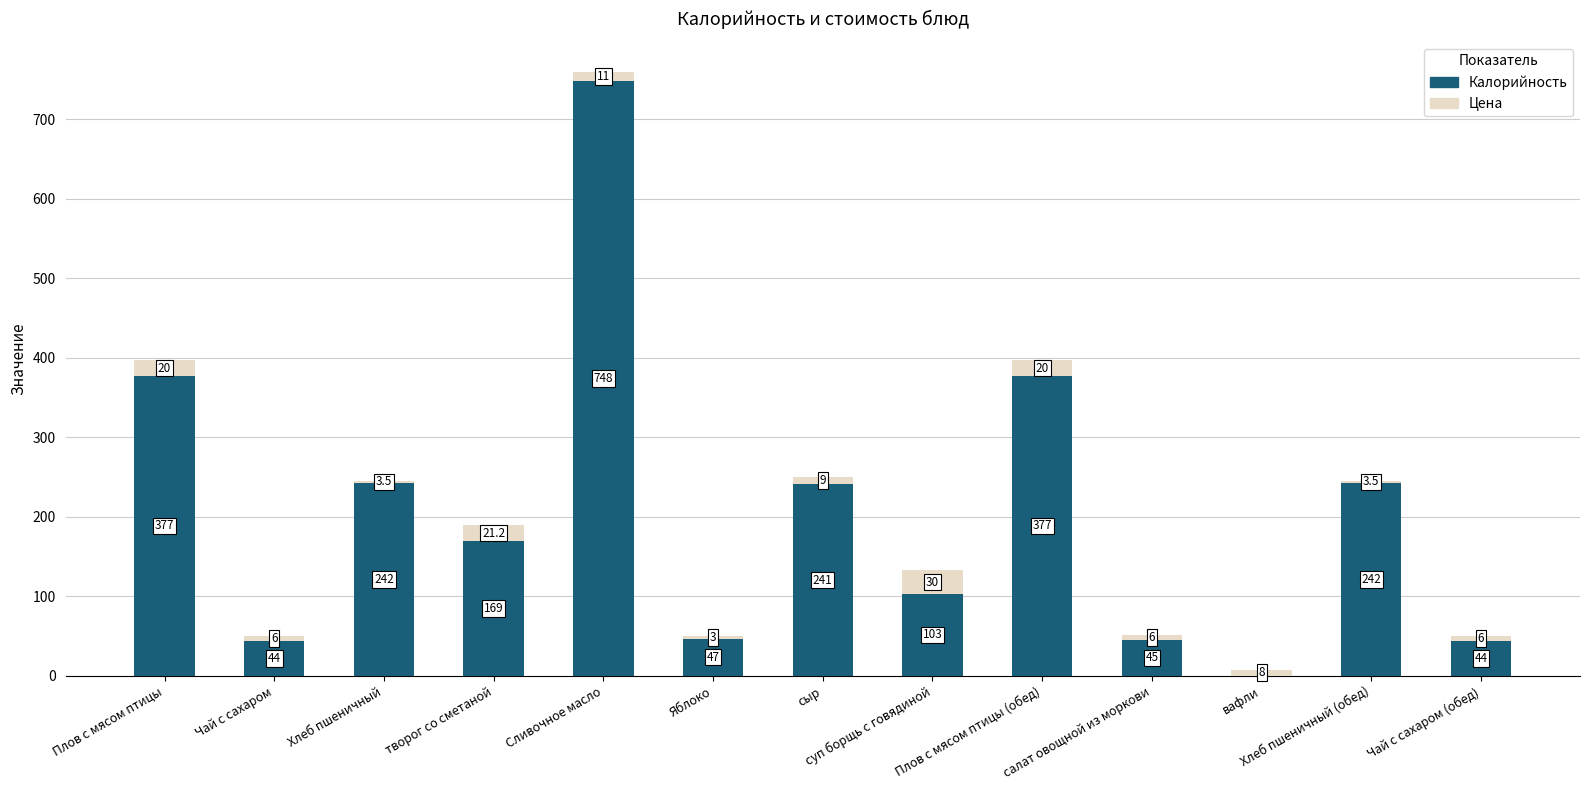

What is the sum of all Калорийность values?

2679.0